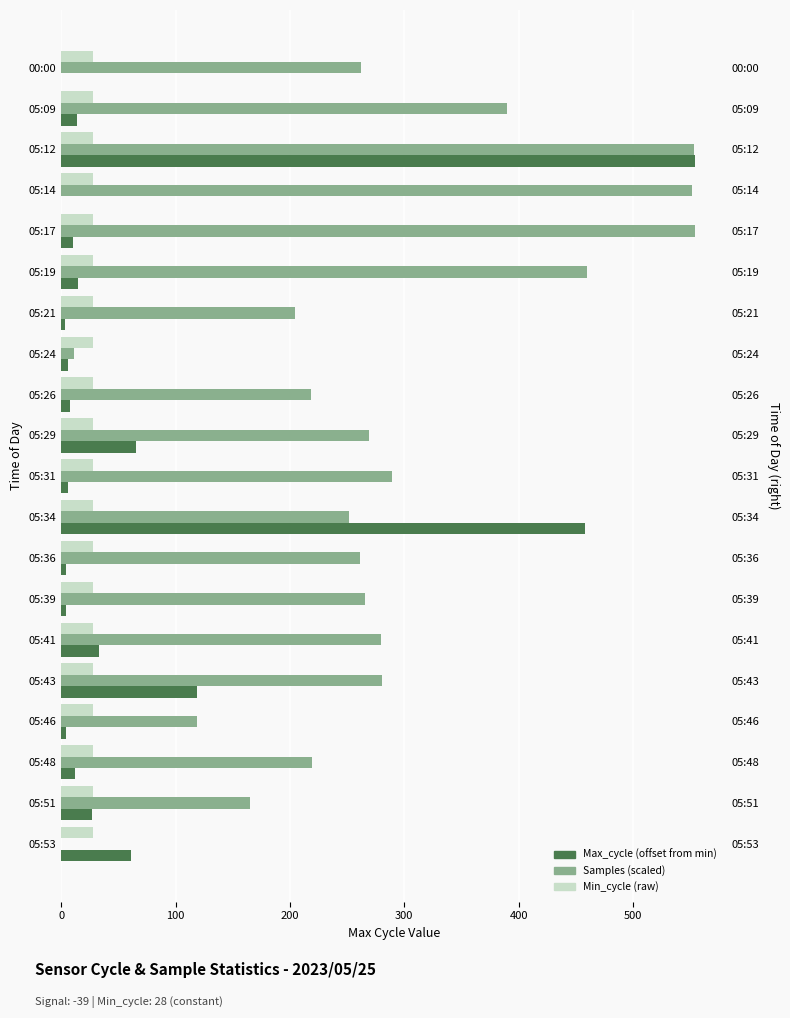

What is the approximate value of Samples (scaled) at 05:48?

219.3